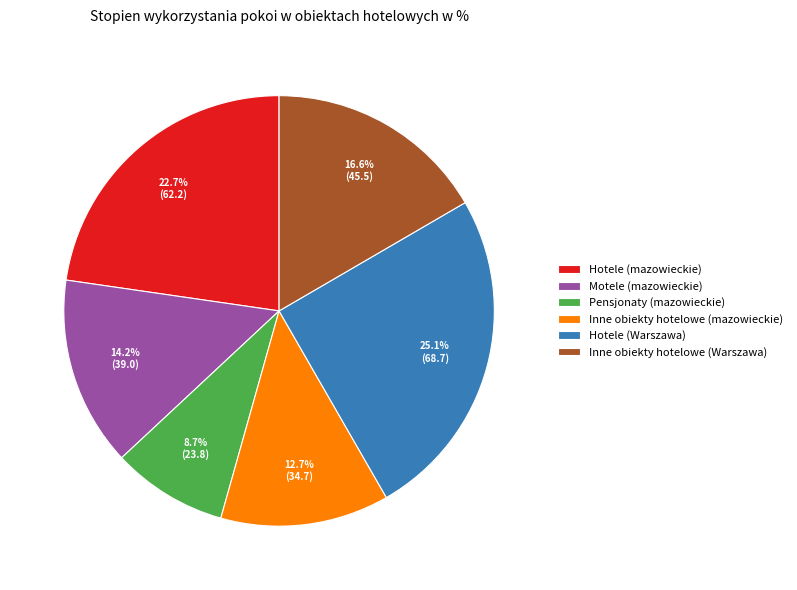

Between Motele (mazowieckie) and Hotele (mazowieckie), which is larger?

Hotele (mazowieckie)